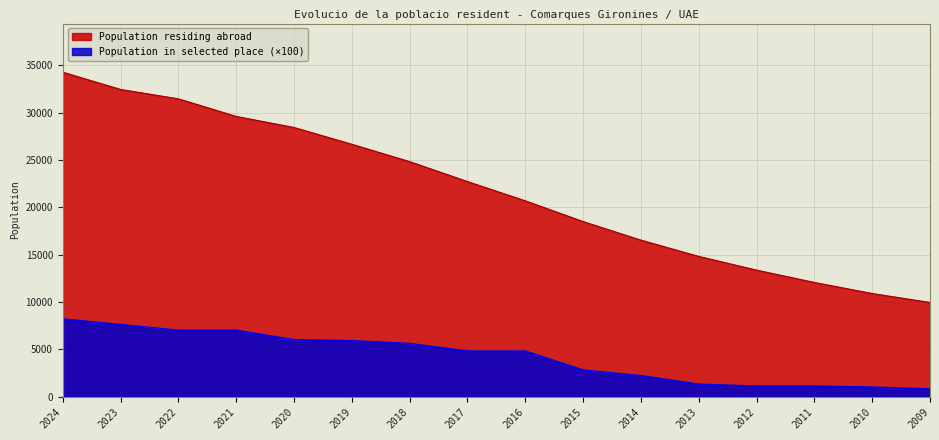

What is the average value of the Population residing abroad series?

21697